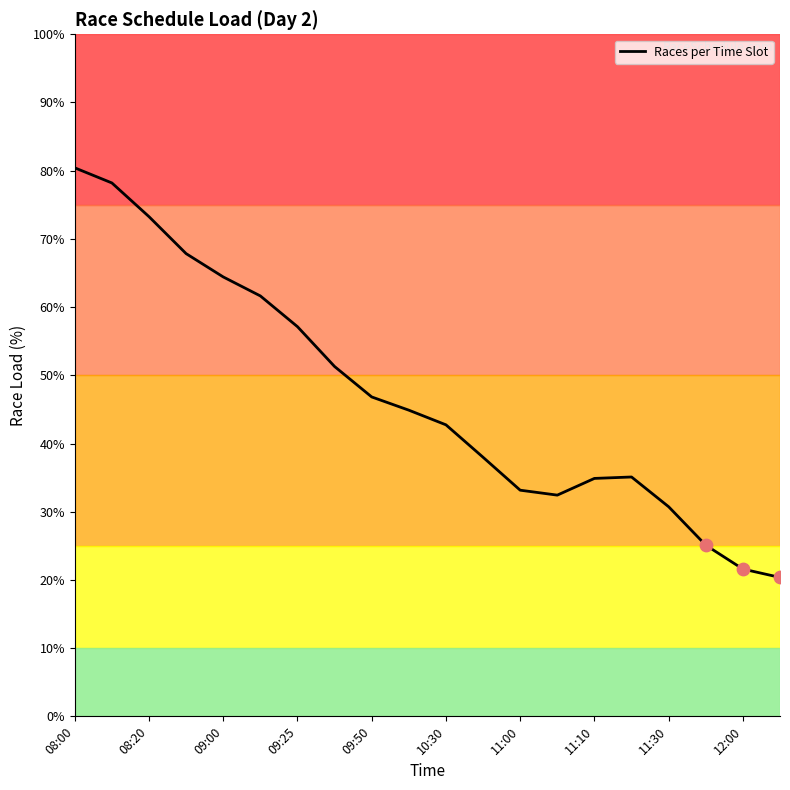

What is the difference between the maximum and minimum values?

60.1